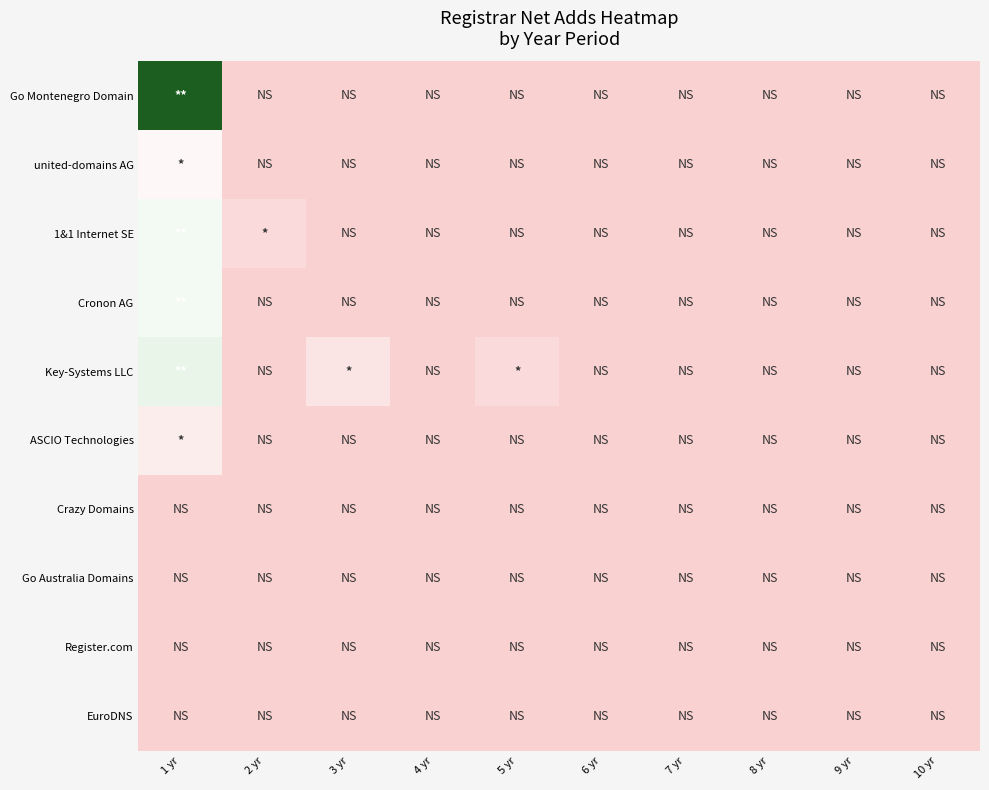

Reading left to right, what are all the values shown in this chart?

Go Montenegro Domain: 1 yr=22	2 yr=0	3 yr=0	4 yr=0	5 yr=0	6 yr=0	7 yr=0	8 yr=0	9 yr=0	10 yr=0
united-domains AG: 1 yr=4	2 yr=0	3 yr=0	4 yr=0	5 yr=0	6 yr=0	7 yr=0	8 yr=0	9 yr=0	10 yr=0
1&1 Internet SE: 1 yr=6	2 yr=1	3 yr=0	4 yr=0	5 yr=0	6 yr=0	7 yr=0	8 yr=0	9 yr=0	10 yr=0
Cronon AG: 1 yr=6	2 yr=0	3 yr=0	4 yr=0	5 yr=0	6 yr=0	7 yr=0	8 yr=0	9 yr=0	10 yr=0
Key-Systems LLC: 1 yr=7	2 yr=0	3 yr=2	4 yr=0	5 yr=1	6 yr=0	7 yr=0	8 yr=0	9 yr=0	10 yr=0
ASCIO Technologies: 1 yr=3	2 yr=0	3 yr=0	4 yr=0	5 yr=0	6 yr=0	7 yr=0	8 yr=0	9 yr=0	10 yr=0
Crazy Domains: 1 yr=0	2 yr=0	3 yr=0	4 yr=0	5 yr=0	6 yr=0	7 yr=0	8 yr=0	9 yr=0	10 yr=0
Go Australia Domains: 1 yr=0	2 yr=0	3 yr=0	4 yr=0	5 yr=0	6 yr=0	7 yr=0	8 yr=0	9 yr=0	10 yr=0
Register.com: 1 yr=0	2 yr=0	3 yr=0	4 yr=0	5 yr=0	6 yr=0	7 yr=0	8 yr=0	9 yr=0	10 yr=0
EuroDNS: 1 yr=0	2 yr=0	3 yr=0	4 yr=0	5 yr=0	6 yr=0	7 yr=0	8 yr=0	9 yr=0	10 yr=0